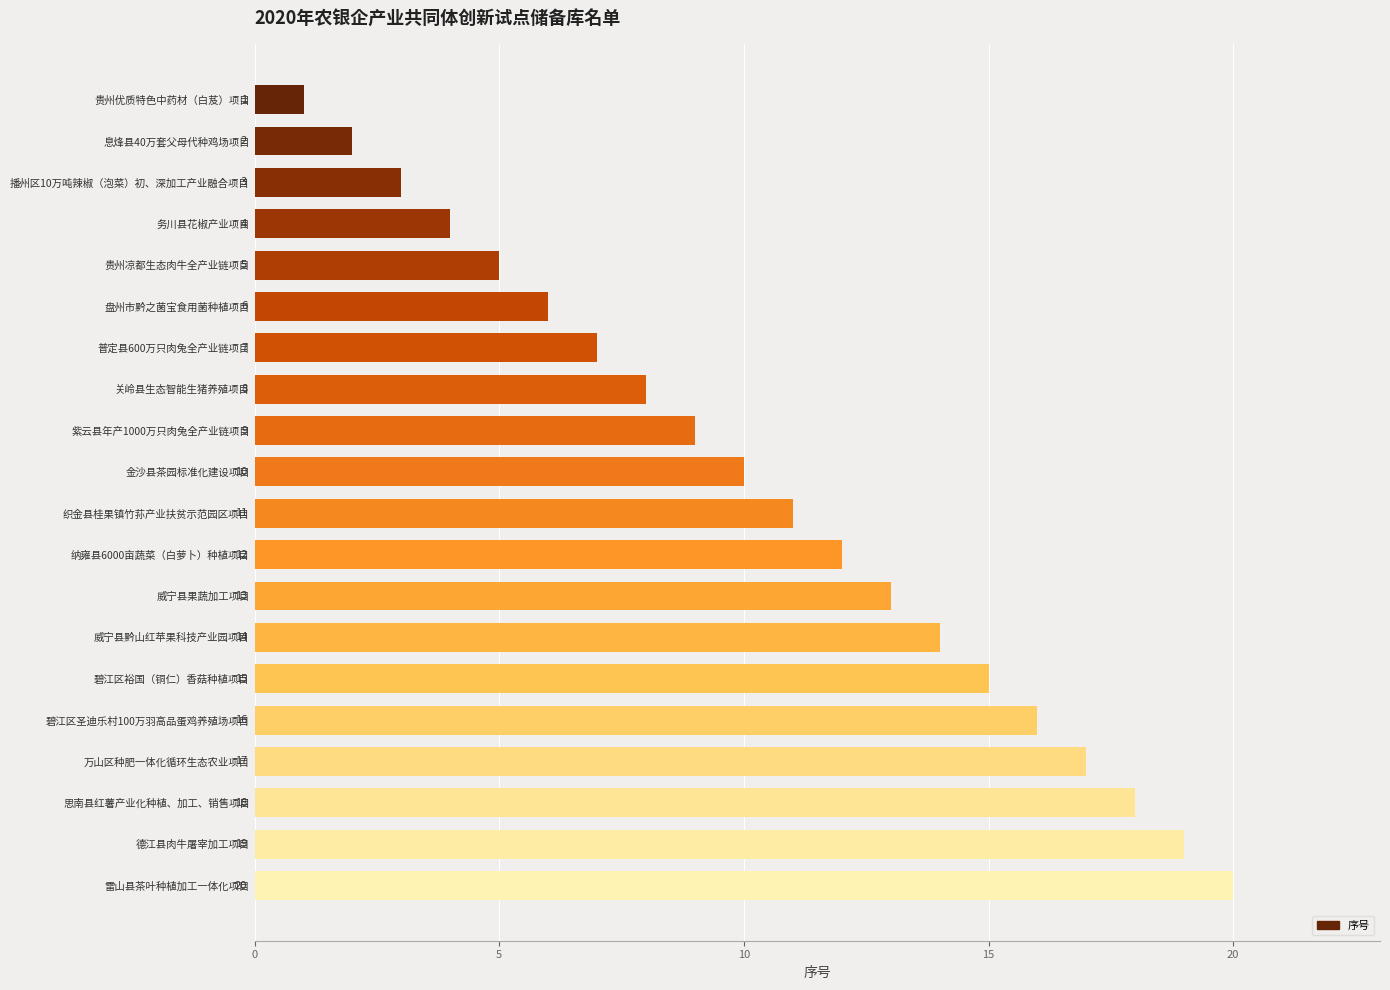

Where is the data nearest to the value 10?

金沙县茶园标准化建设项目